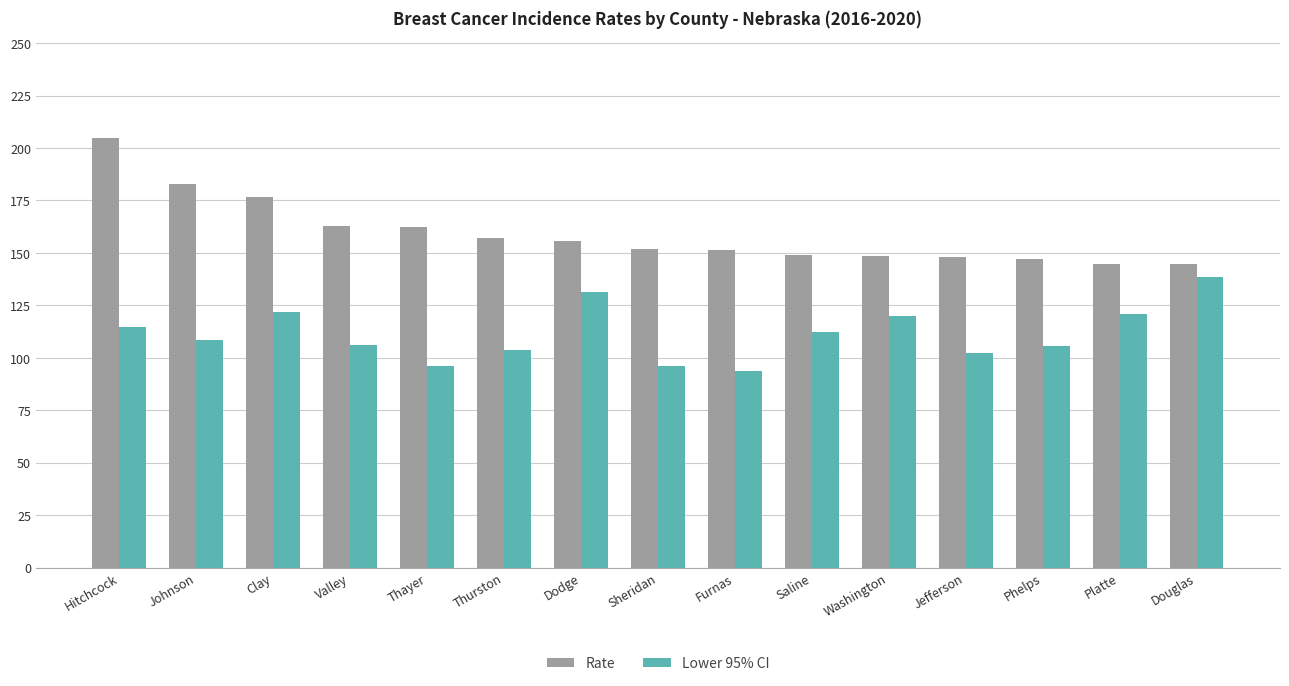

Rank the series by their average value, from highest to lowest.

Rate, Lower 95% CI